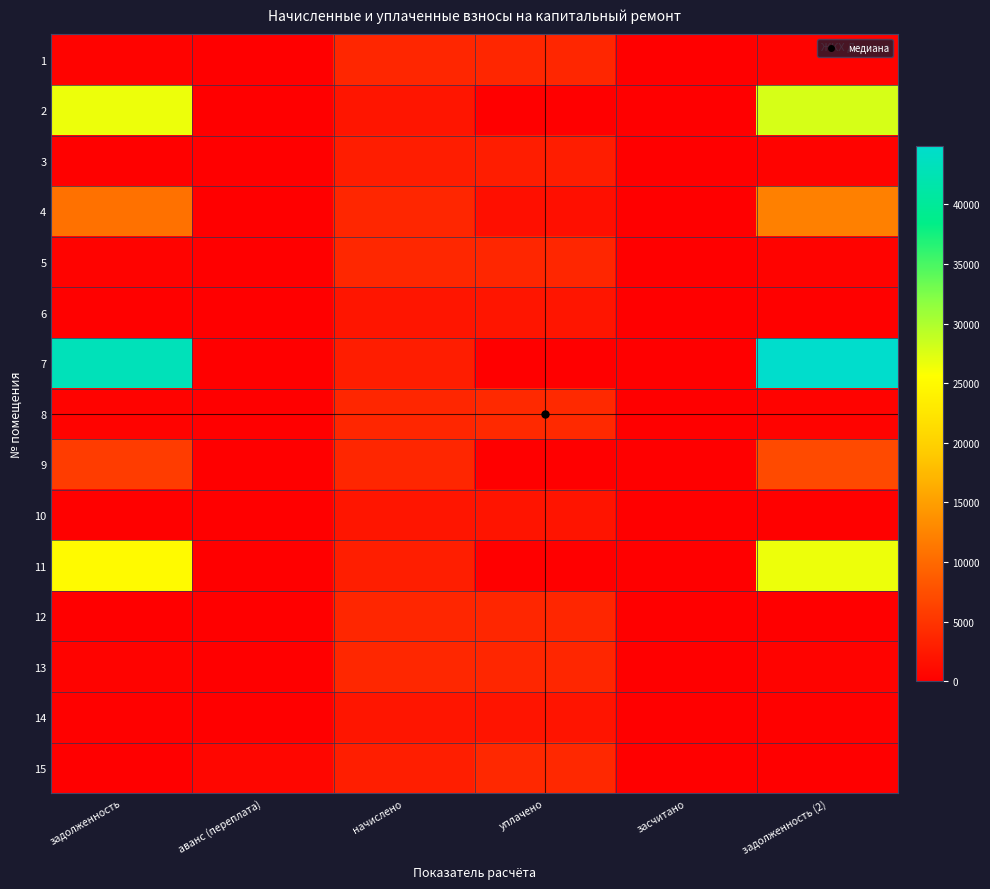

At how many categories does at least one series exceed 10496?

2